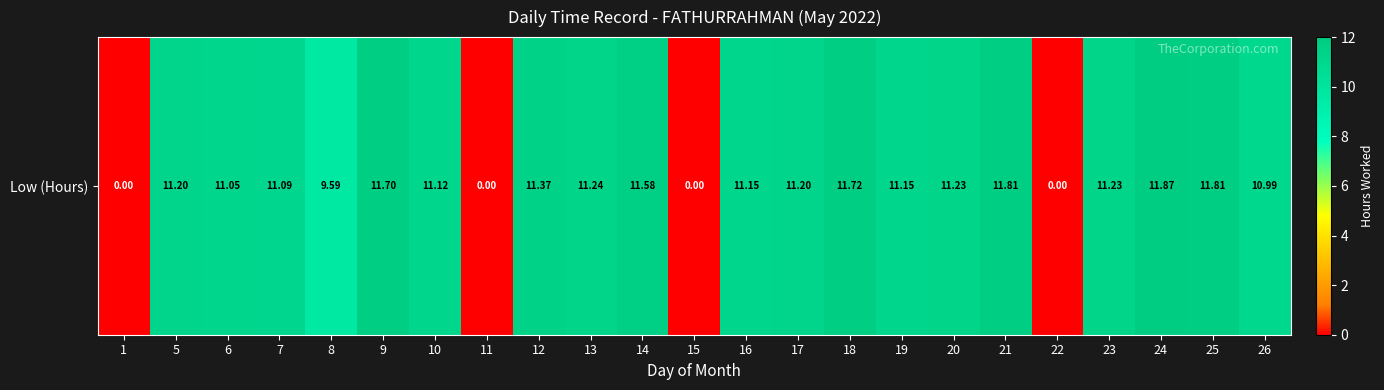

What is the greatest value displayed?

11.9